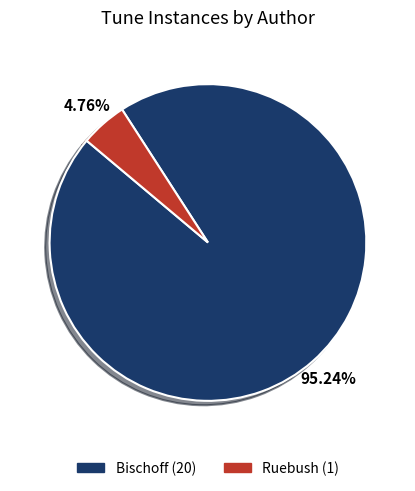

Is there any slice that represents more than half of the pie?

Yes